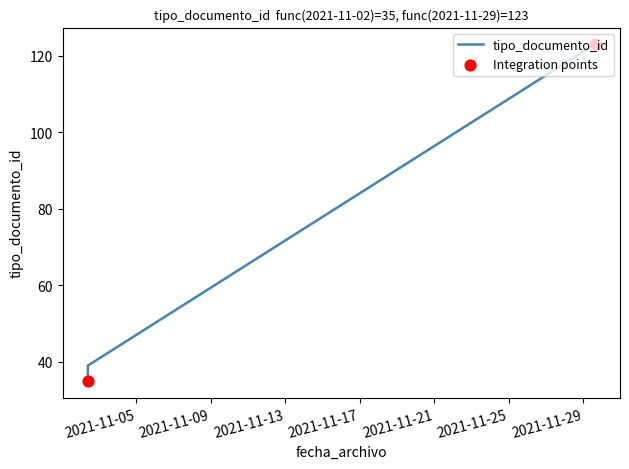

What is the ratio of the value at 2021-11-29 15:04:26 to the value at 2021-11-02 09:42:06?

3.4